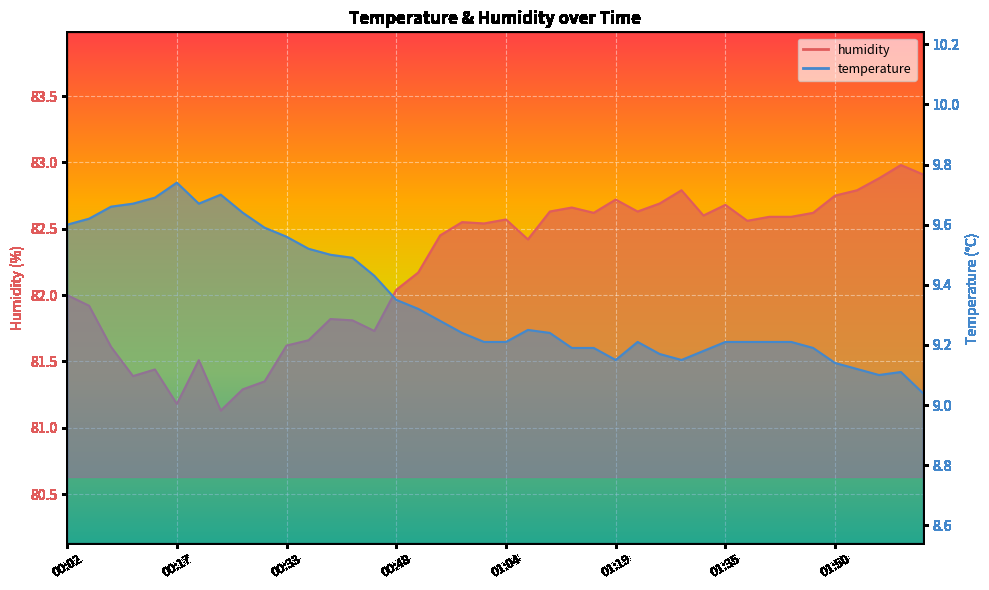

Which category has the lowest value in the humidity series?

00:24